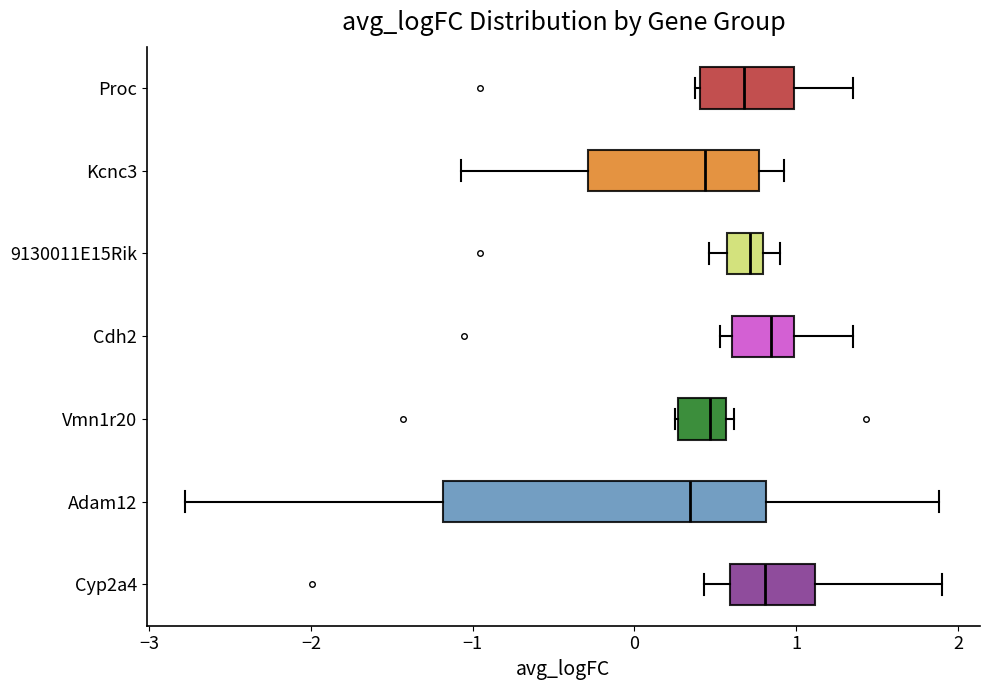

Reading bottom to top, transcribe this box plot: for each box, give where its median line is, the range the box spans, and where its two whiskers end, as read against the x-axis. The values are not printed on the chart, so give them approximately, as read against the axis.

Cyp2a4: median 0.8, box 0.6 to 1.1, whiskers 0.4 to 1.9
Adam12: median 0.3, box -1.2 to 0.8, whiskers -2.8 to 1.9
Vmn1r20: median 0.5, box 0.3 to 0.6, whiskers 0.3 to 0.6 (just right of the box's right edge)
Cdh2: median 0.8, box 0.6 to 1.0, whiskers 0.5 to 1.4
9130011E15Rik: median 0.7, box 0.6 to 0.8, whiskers 0.5 to 0.9
Kcnc3: median 0.4, box -0.3 to 0.8, whiskers -1.1 to 0.9
Proc: median 0.7, box 0.4 to 1.0, whiskers 0.4 (just left of the box's left edge) to 1.4